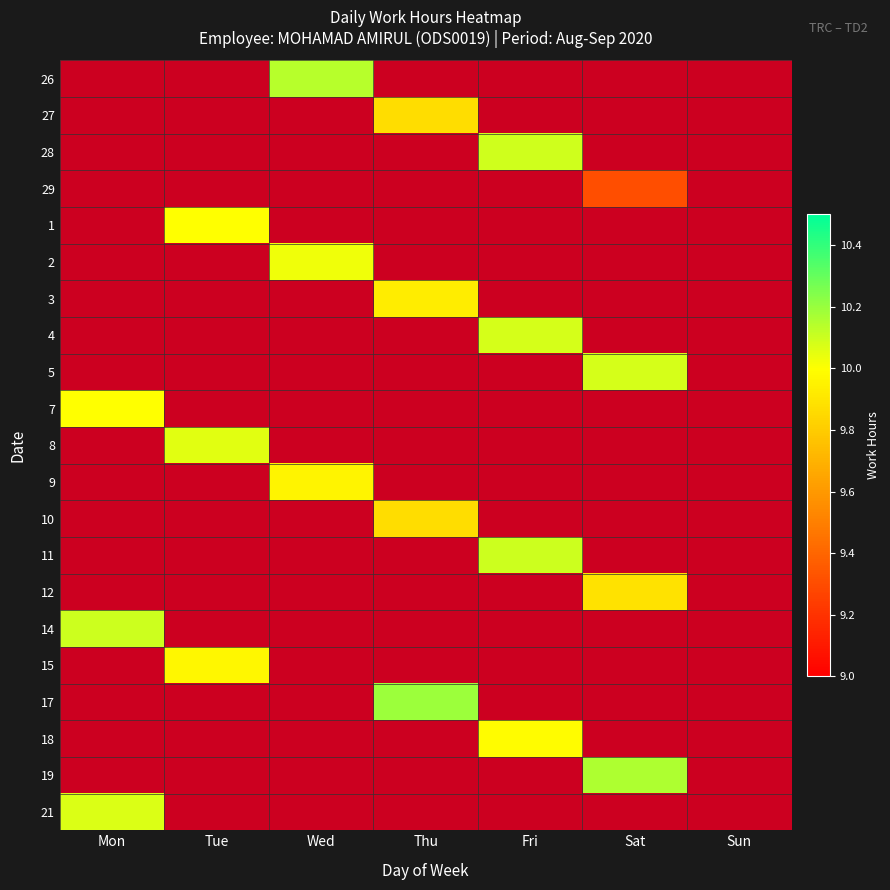

What is the greatest value displayed?

10.2